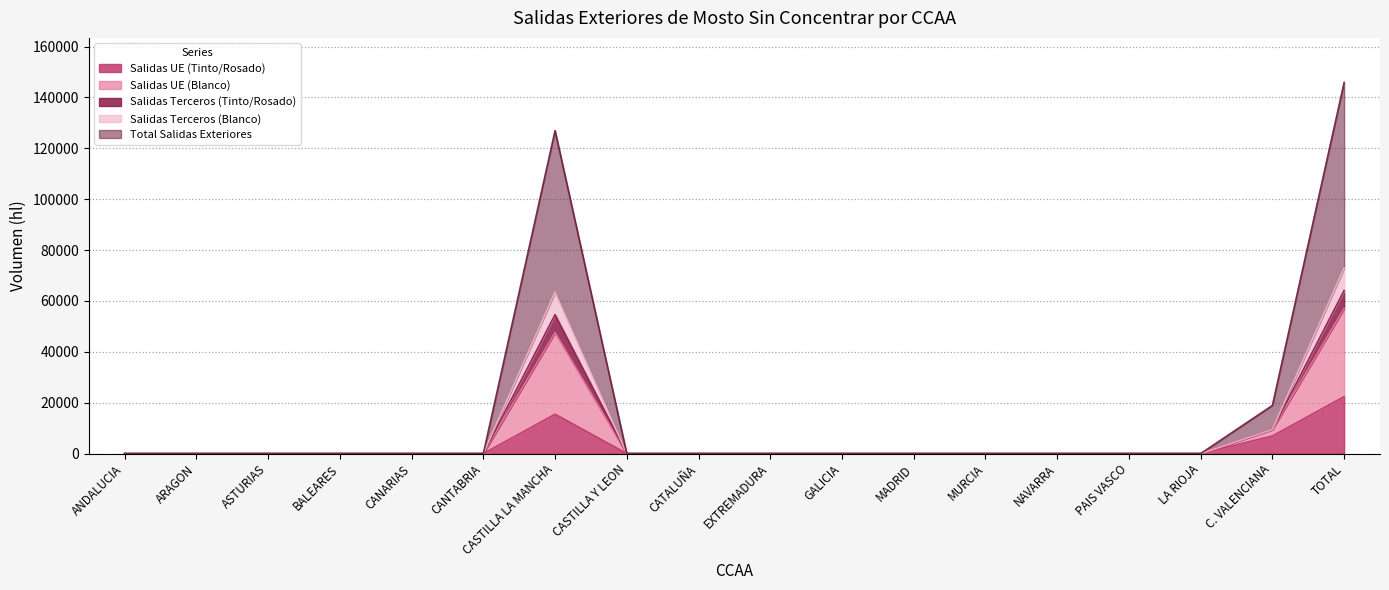

Is it true that Salidas UE (Tinto/Rosado) equals -8863 at CASTILLA Y LEON?

False